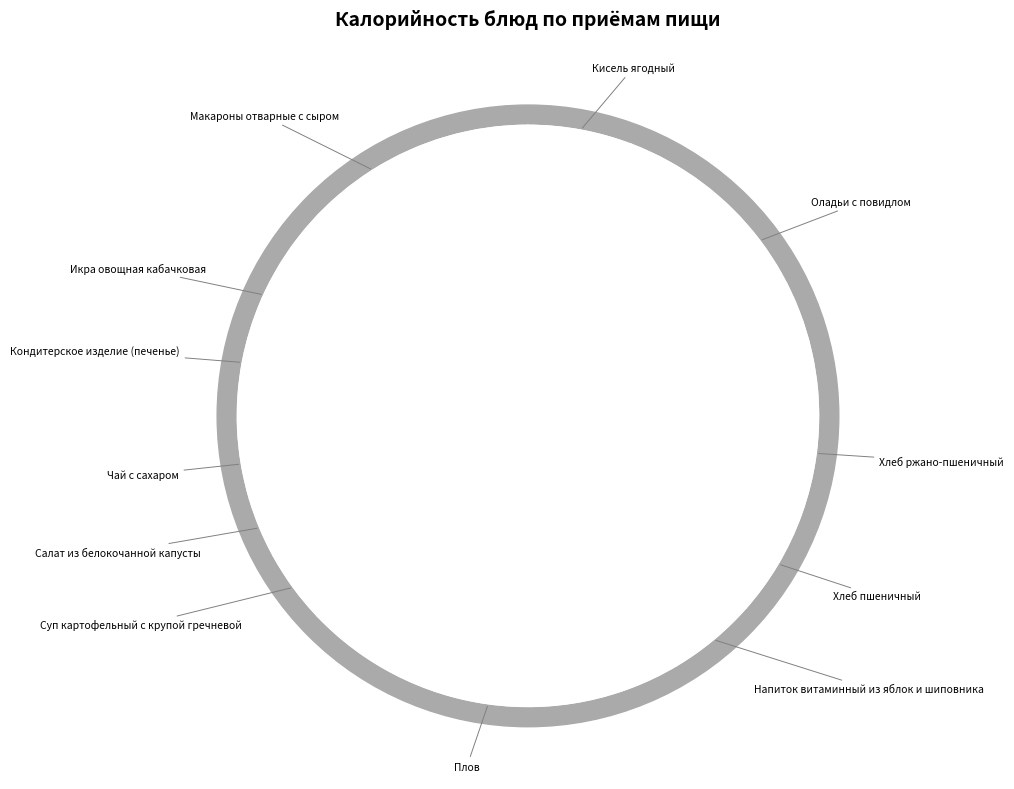

Which category has the biggest portion of the pie?

Плов